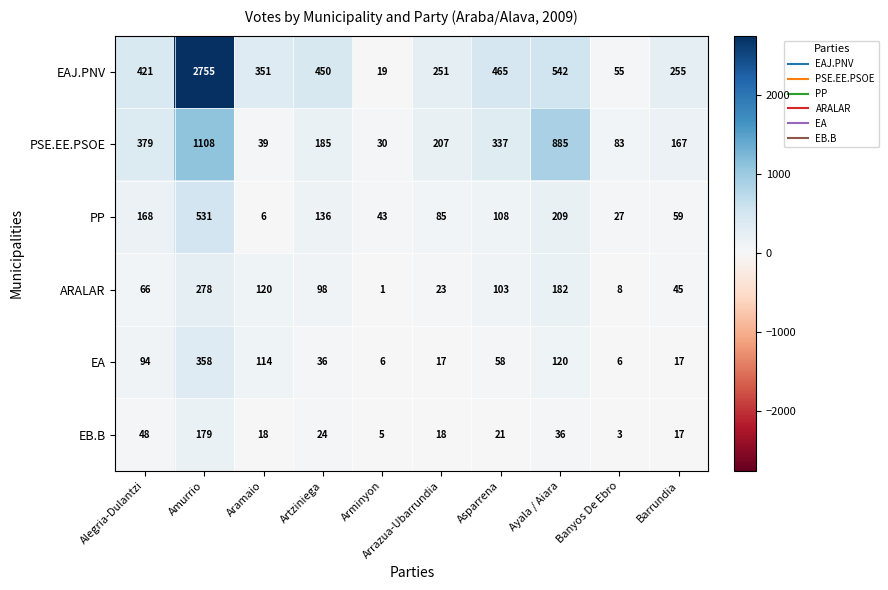

Count the number of data series in this chart.

6